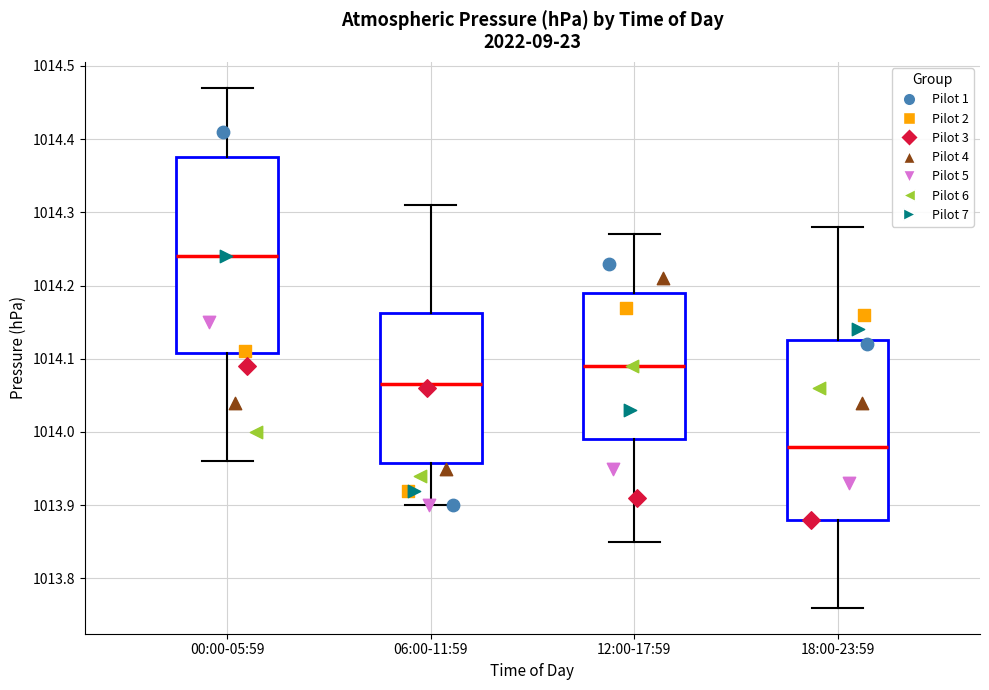

Comparing the boxes themselves (not the whiskers), which one is the tallest?

00:00-05:59